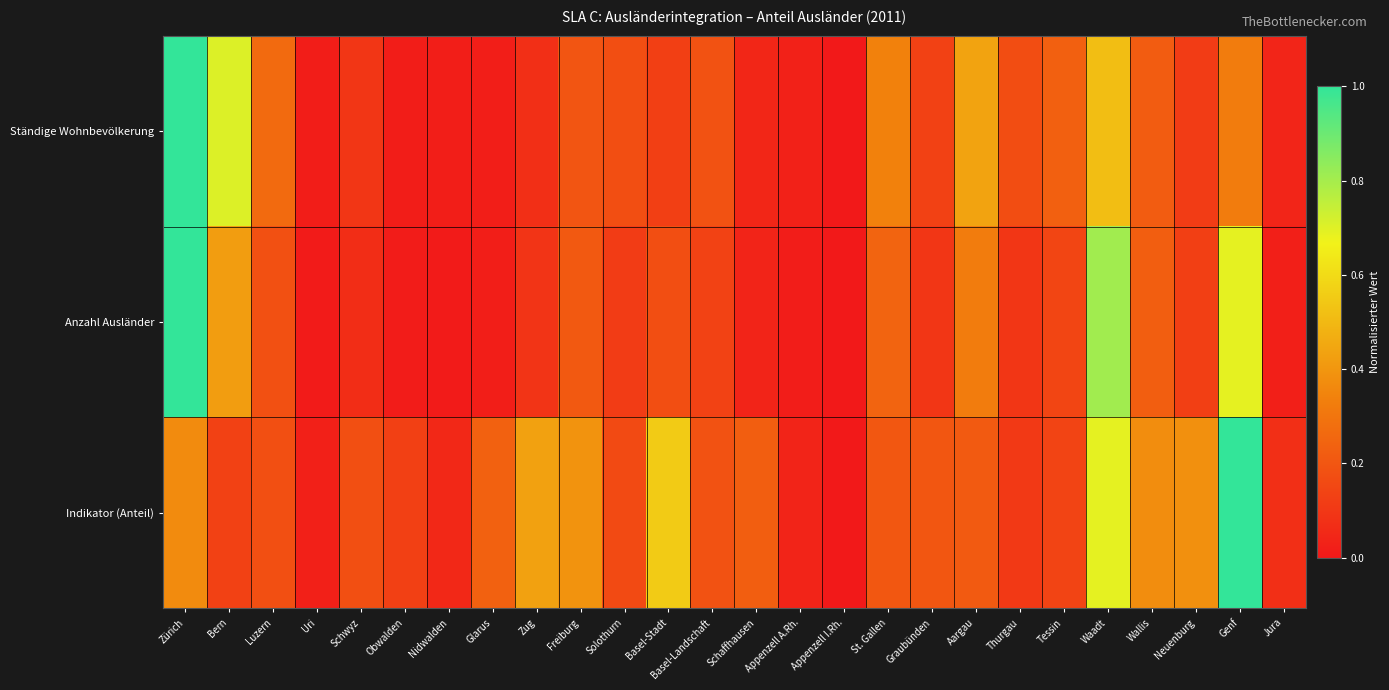

List the series in order of their peak value, lowest first.

Indikator (Anteil), Ständige Wohnbevölkerung, Anzahl Ausländer